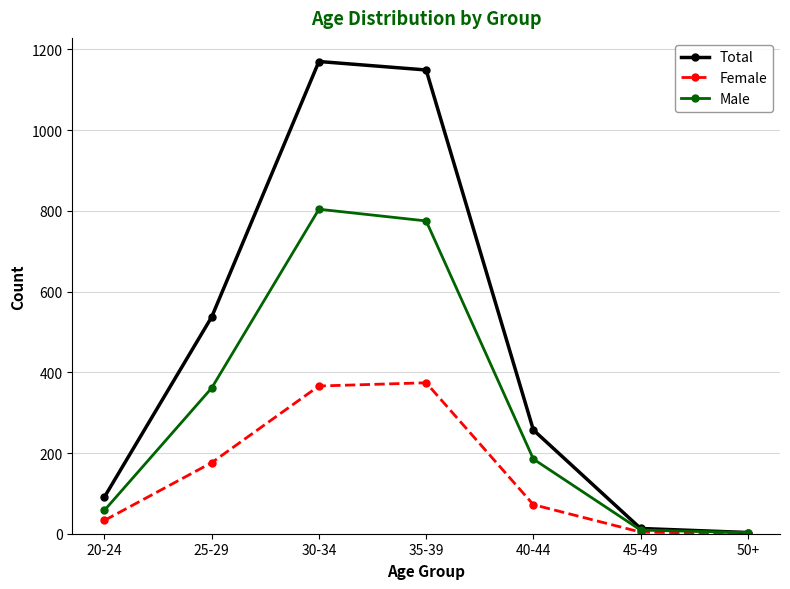

What is the label of the 5th point from the left?

40-44